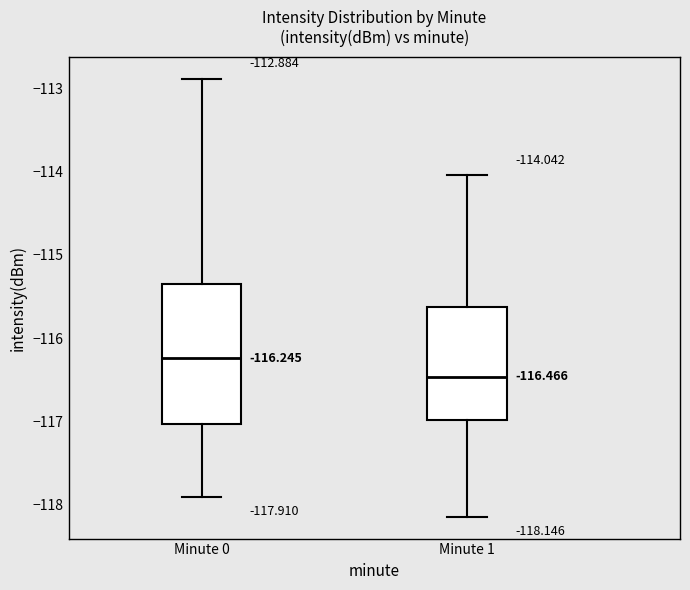

Which box is the tallest, from its lower edge to its upper edge?

Minute 0